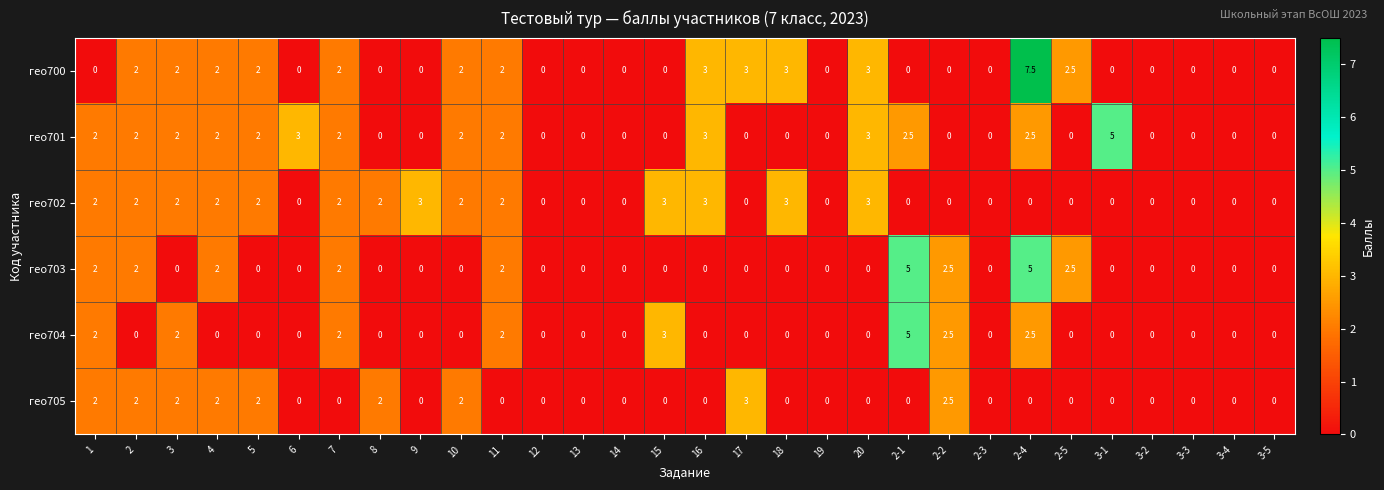

What is the sum of all гео703 values?

25.0